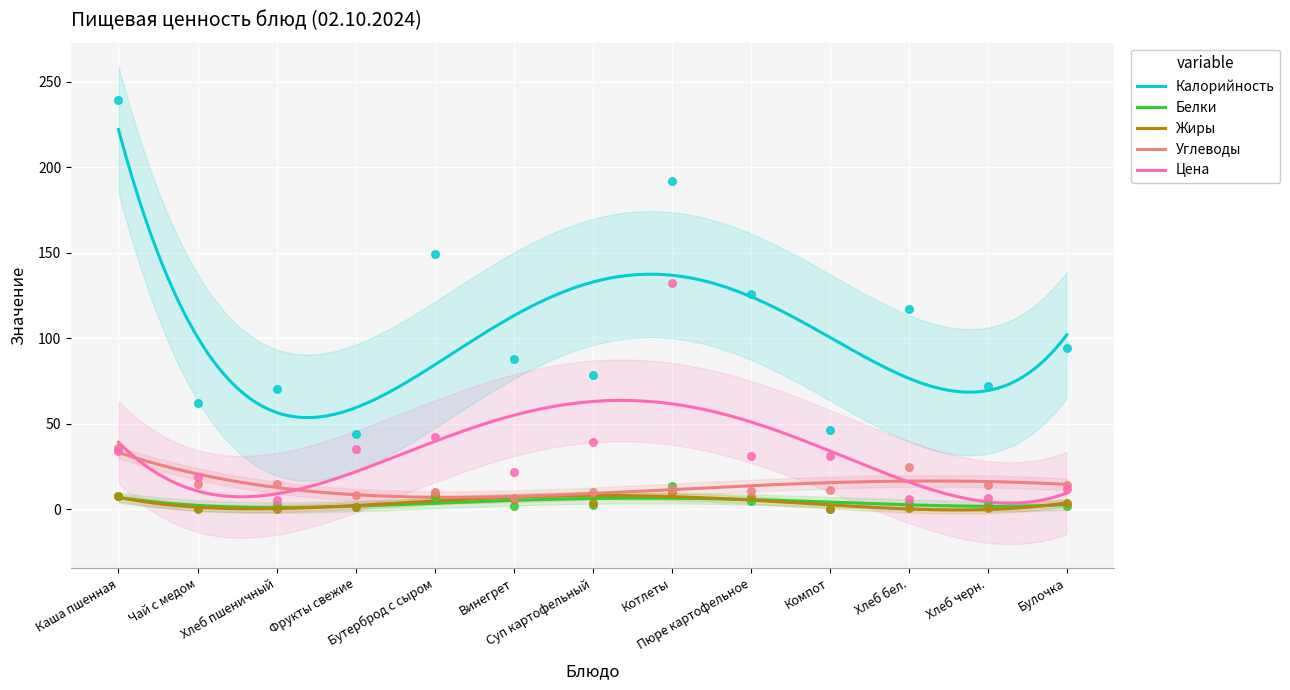

Which series contains the lowest Y value?

Белки